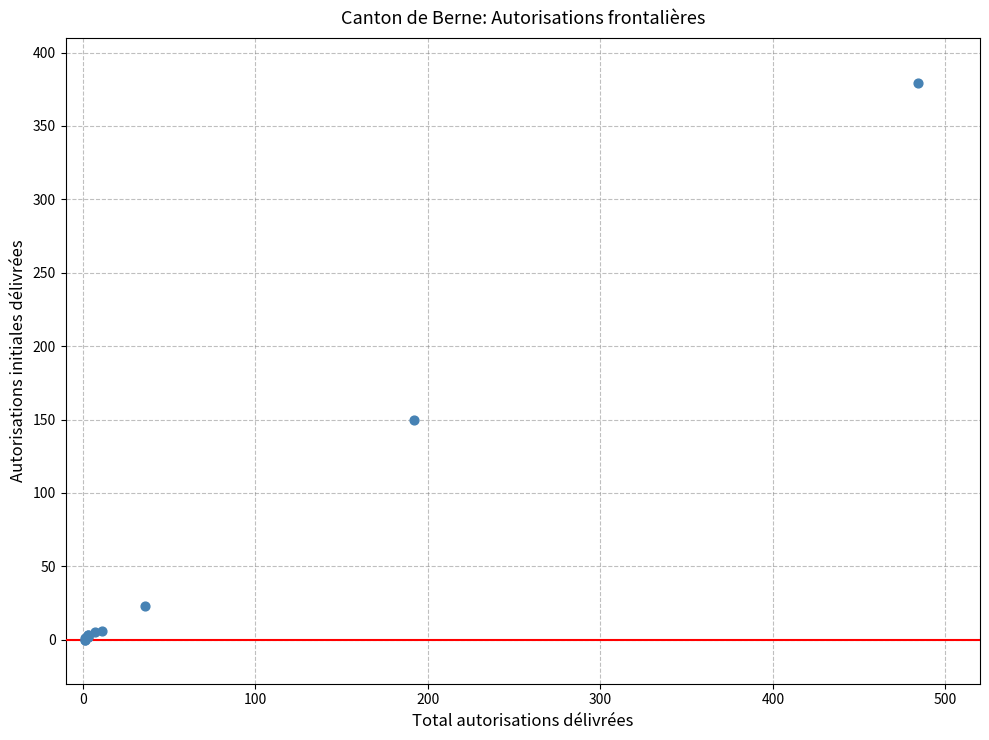

What Y value in the scatter plot is closest to 189?

150